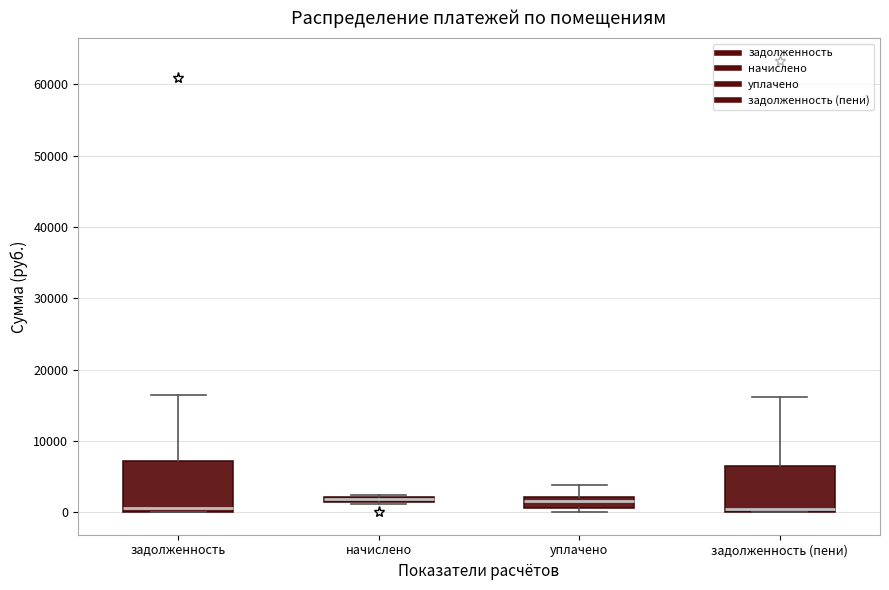

Where is the upper edge of the box for начислено on the y-axis? The values are not printed on the chart, so give them approximately, as read against the axis.

2000